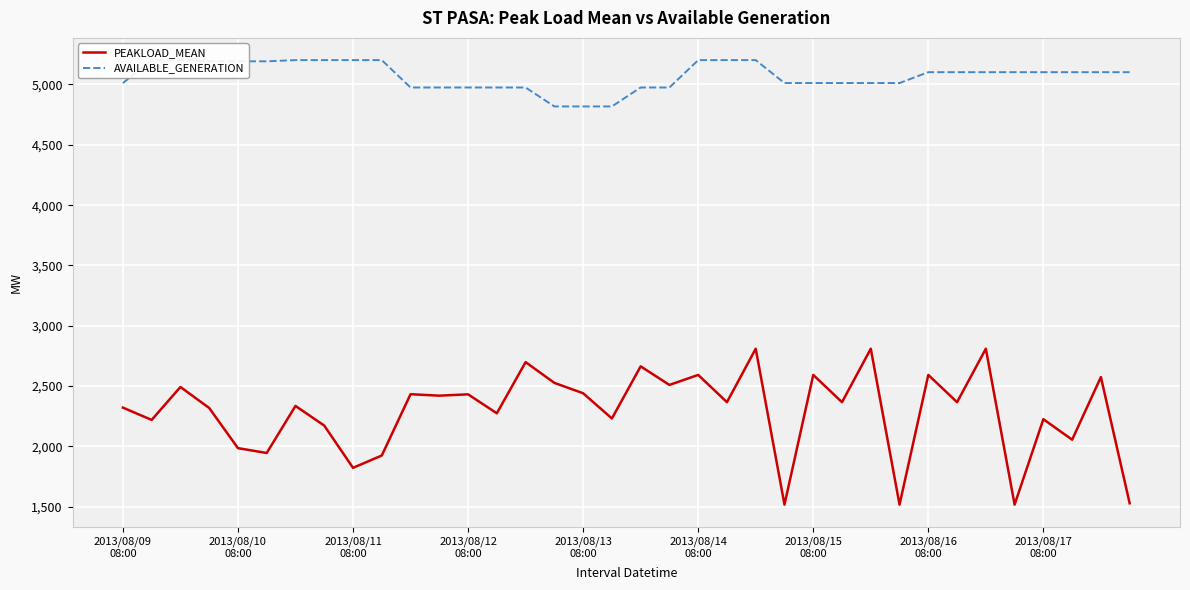

What is the maximum value for PEAKLOAD_MEAN?

2810